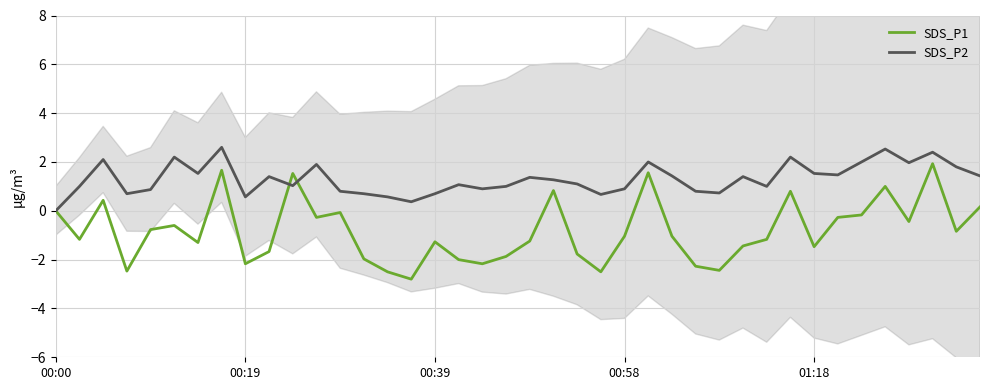

True or false: SDS_P1 and SDS_P2 intersect in this chart.

True